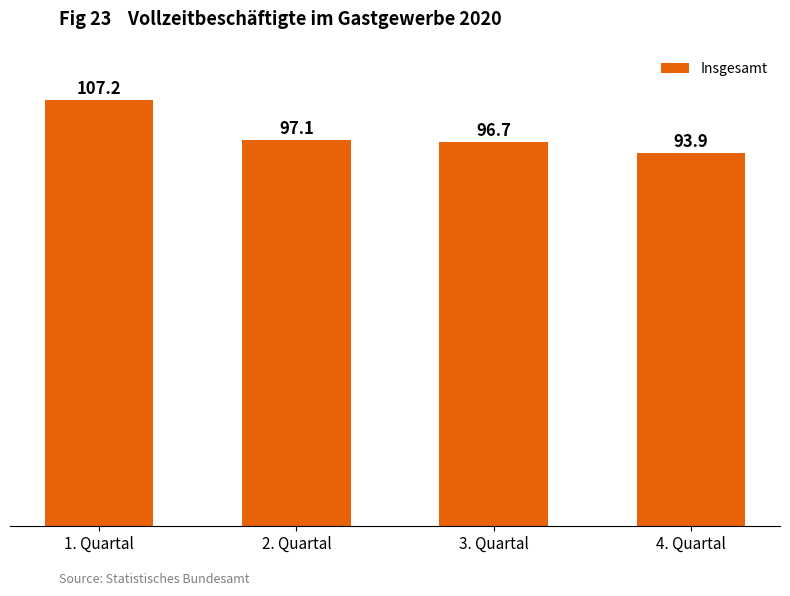

True or false: the data shows 97.1 at 2. Quartal.

True